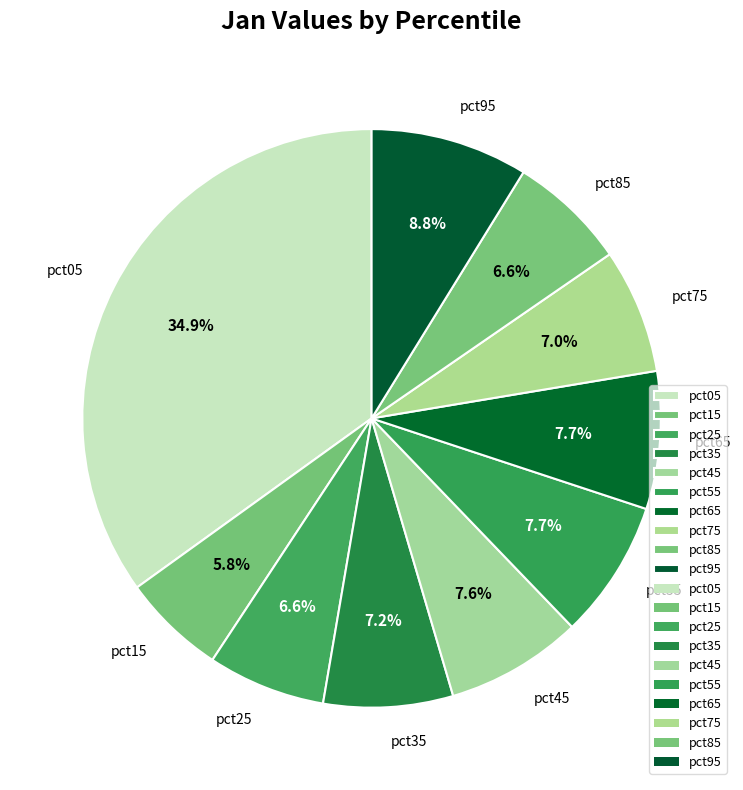

Is there any slice that represents more than half of the pie?

No